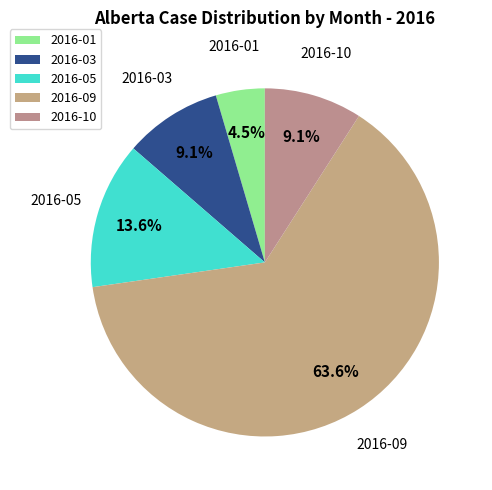

Which category accounts for the majority?

2016-09